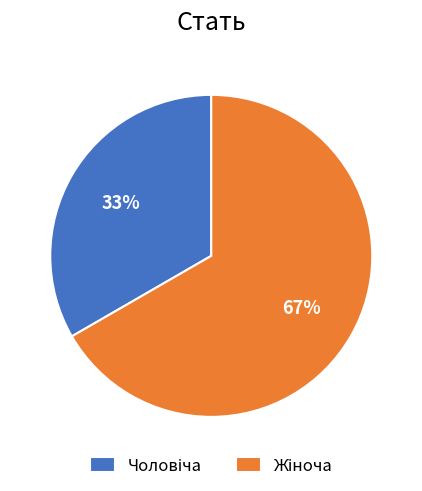

To the nearest percent, what is the average slice percentage?

50%